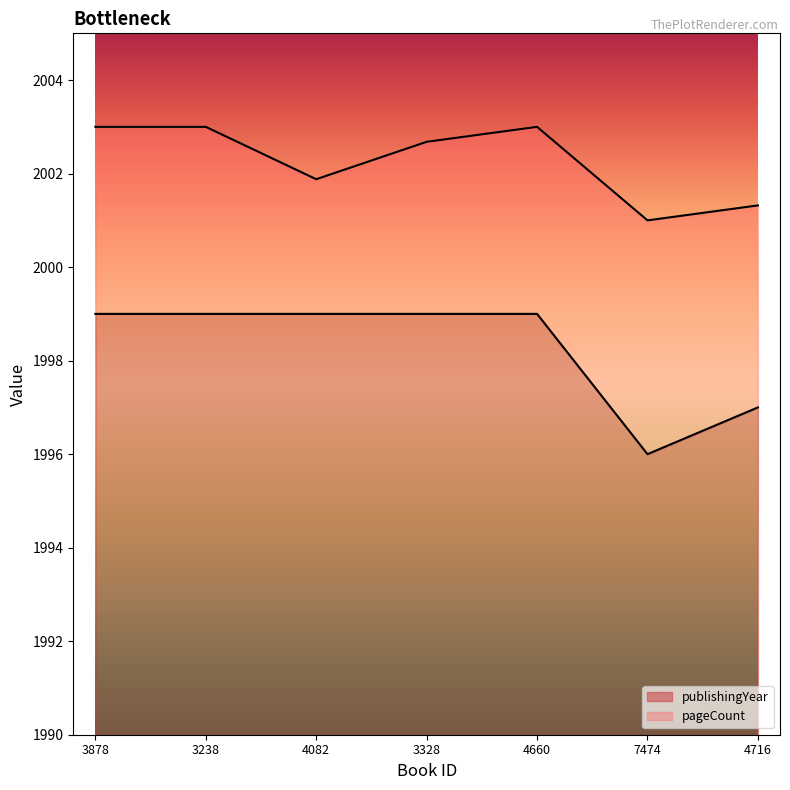

Which category has the highest value across all series?

3878